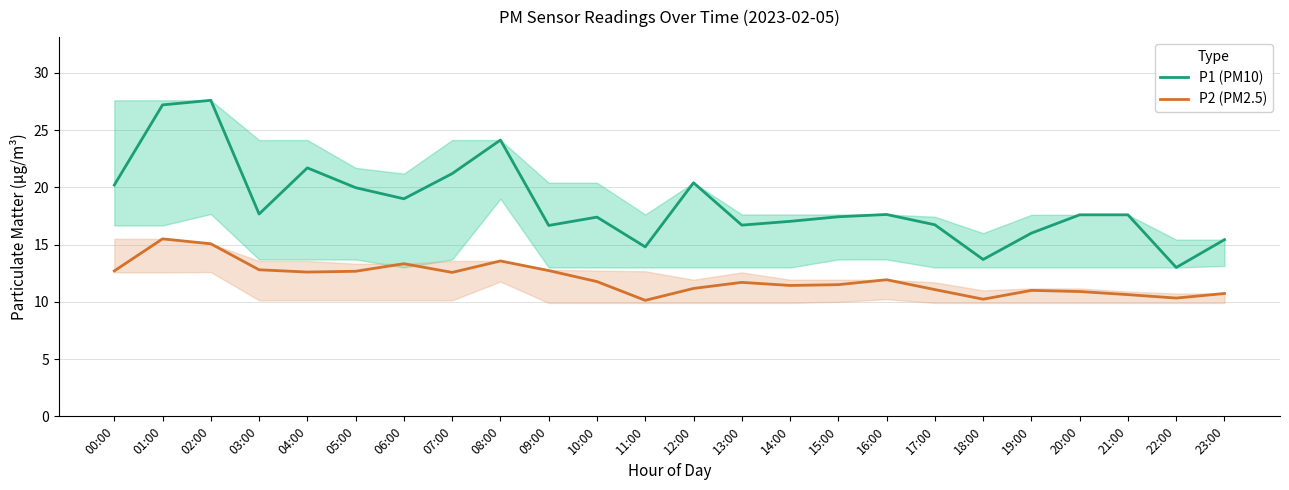

At which label does P2 (PM2.5) reach its peak?

01:00